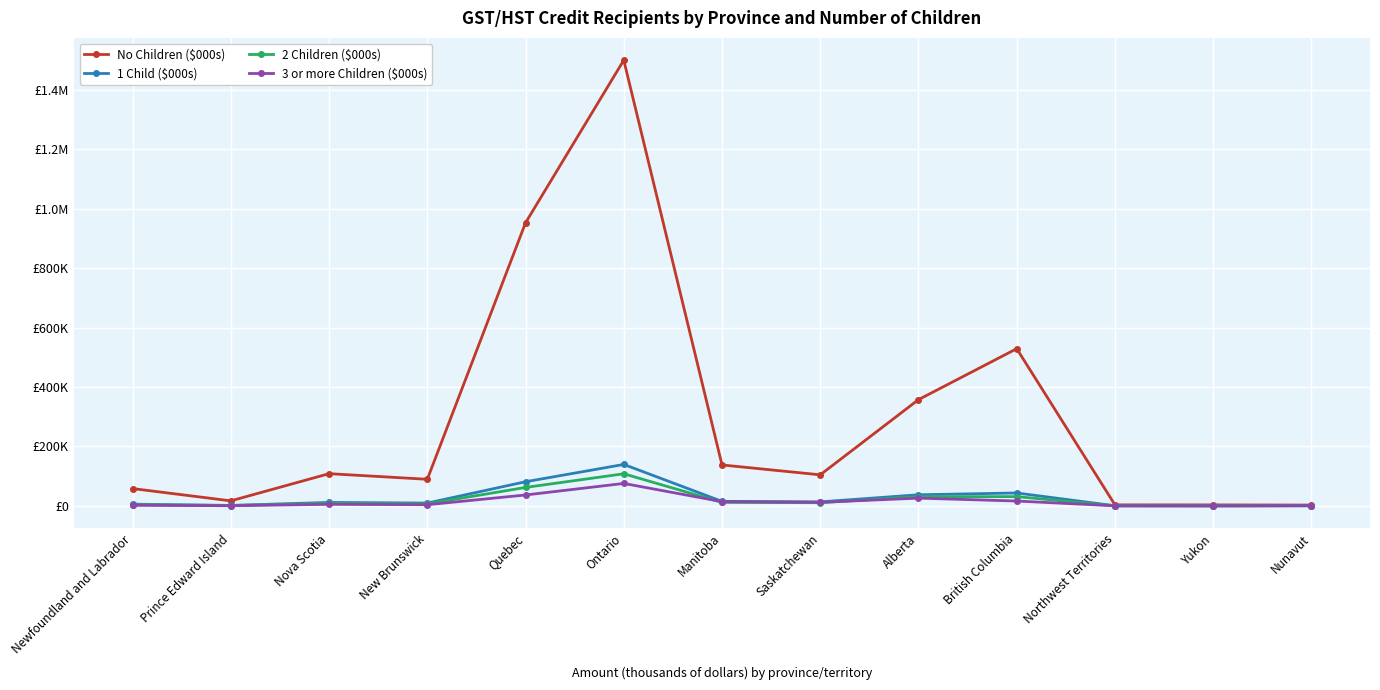

List the series in order of their peak value, lowest first.

3 or more Children ($000s), 2 Children ($000s), 1 Child ($000s), No Children ($000s)